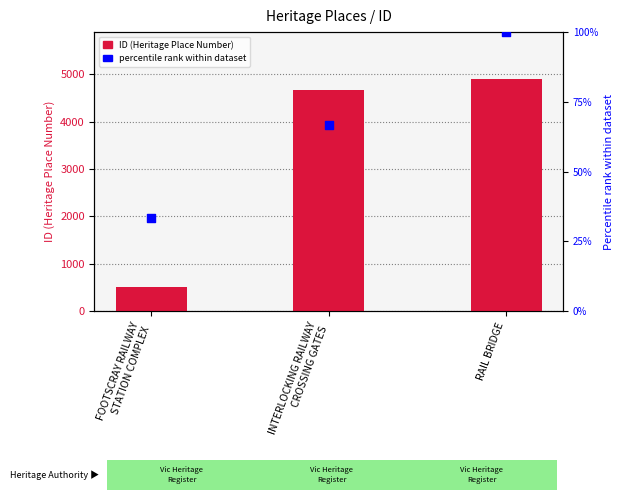

What are all the series names shown in the legend?

ID (Heritage Place Number), percentile rank within dataset